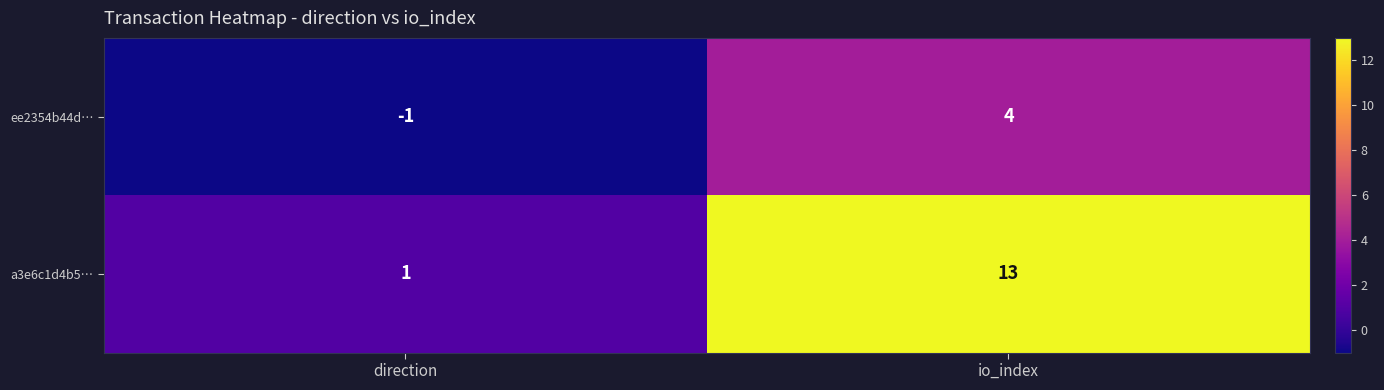

Which label corresponds to the smallest value in the chart?

direction